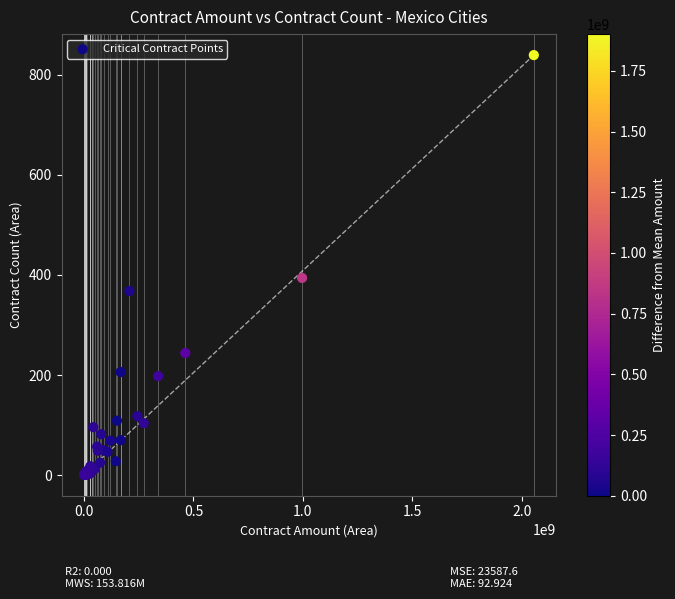

What Y value in the scatter plot is closest to 420?

394